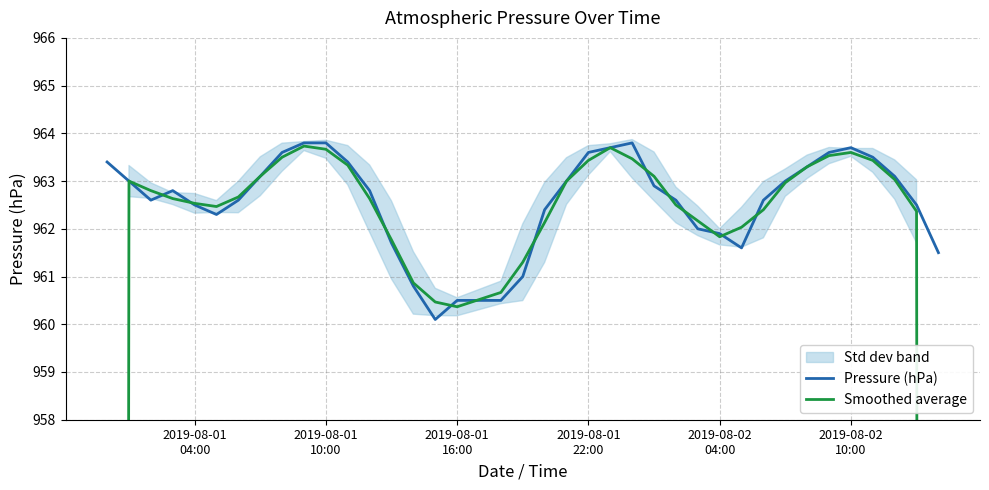

What is the maximum value for Pressure (hPa)?

963.8